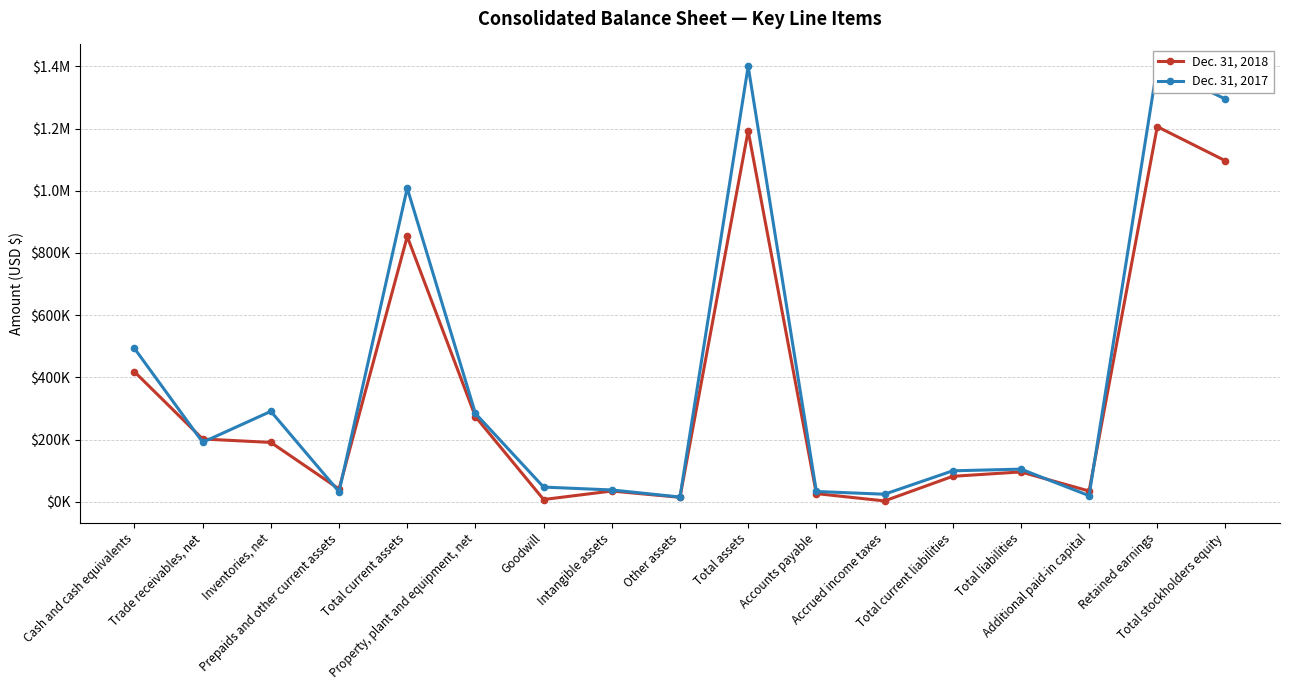

Where is Dec. 31, 2017 nearest to the value 707954?

Cash and cash equivalents